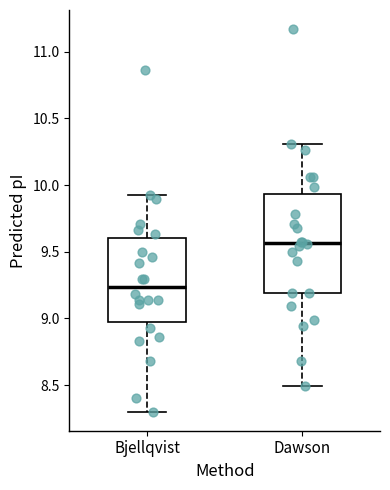

Comparing the boxes themselves (not the whiskers), which one is the tallest?

Dawson